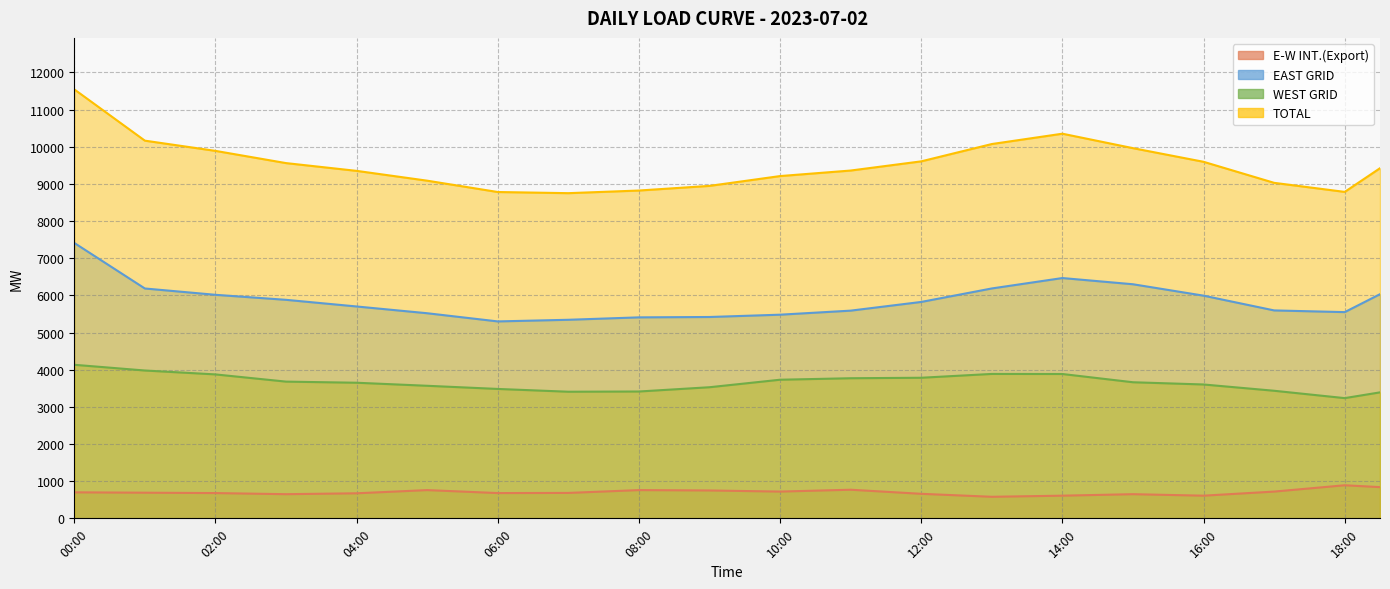

What is the difference between the second highest and second lowest values in the TOTAL series?

2087.5